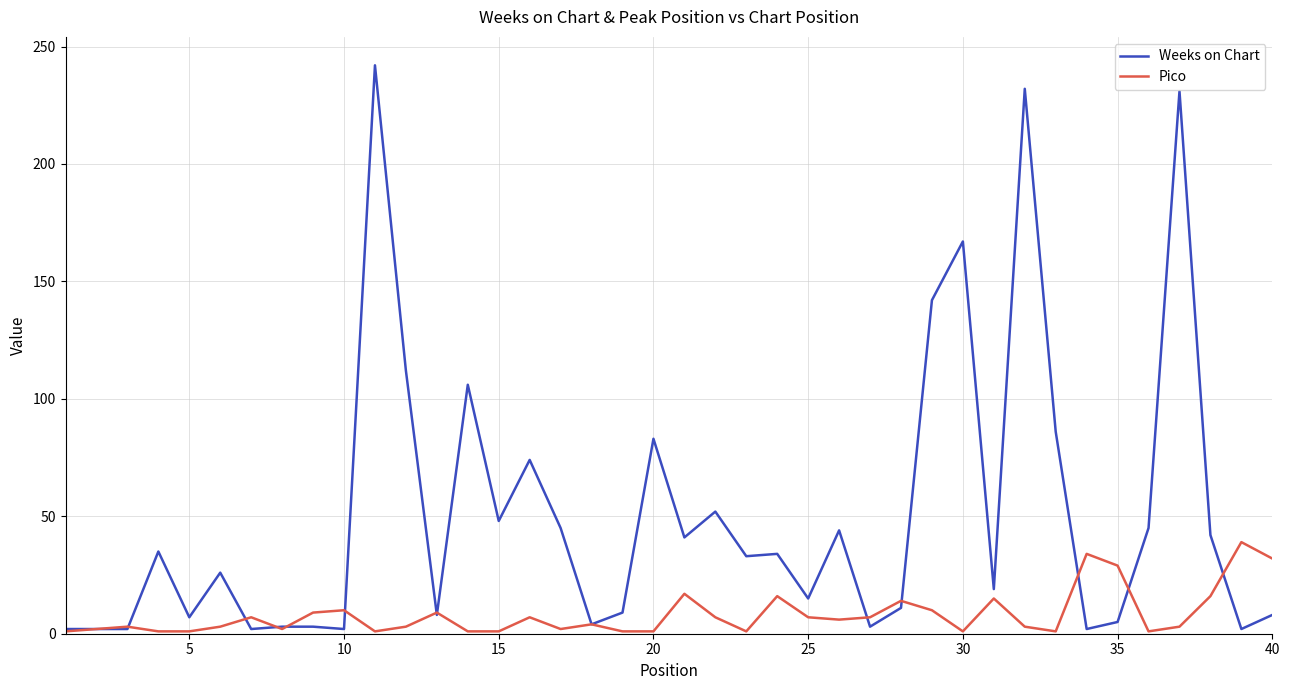

Which series has the largest total across all categories?

Weeks on Chart